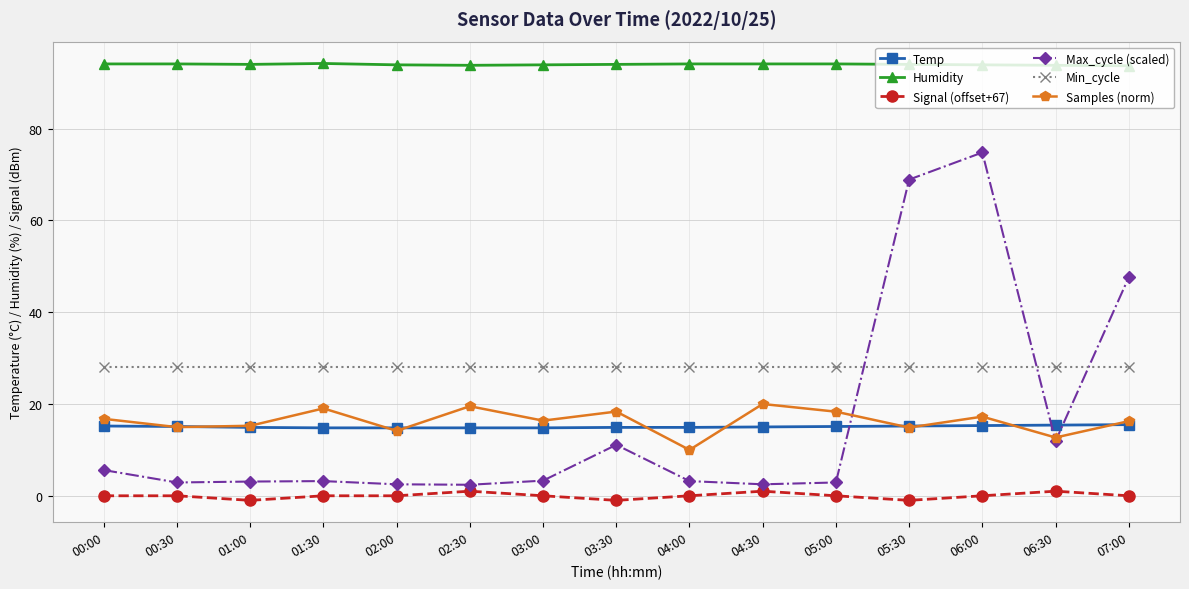

List the series in order of their peak value, lowest first.

Signal (offset+67), Temp, Samples (norm), Min_cycle, Max_cycle (scaled), Humidity